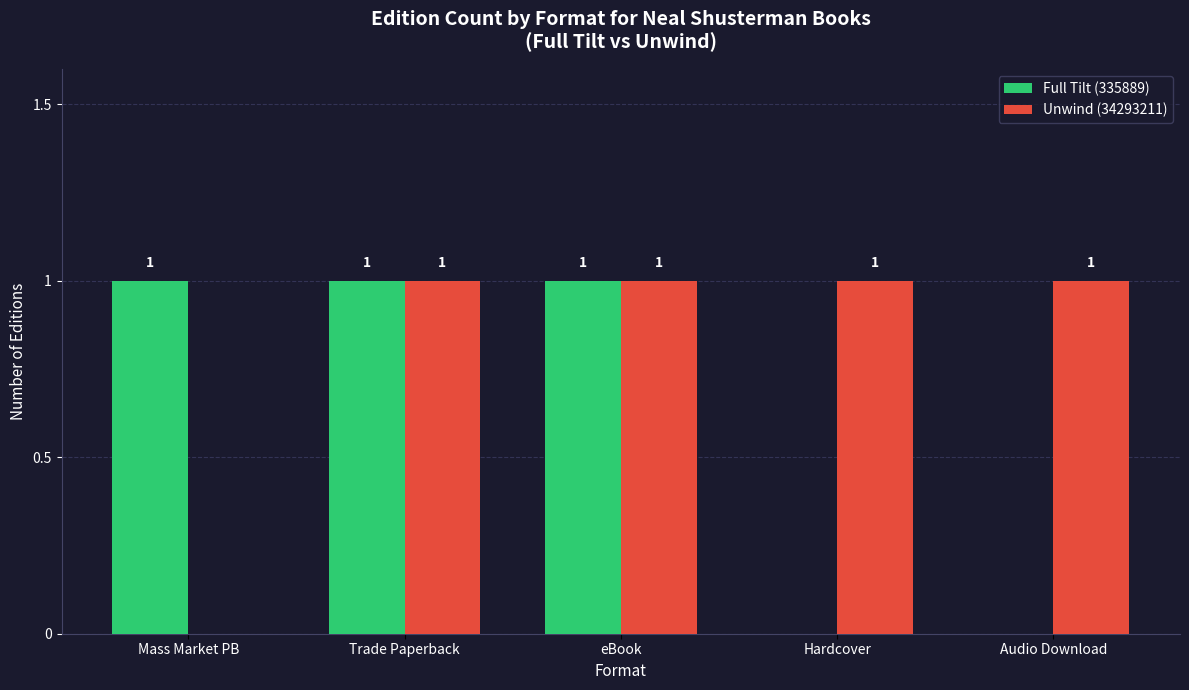

Which series changed the most between eBook and Hardcover?

Full Tilt (335889)